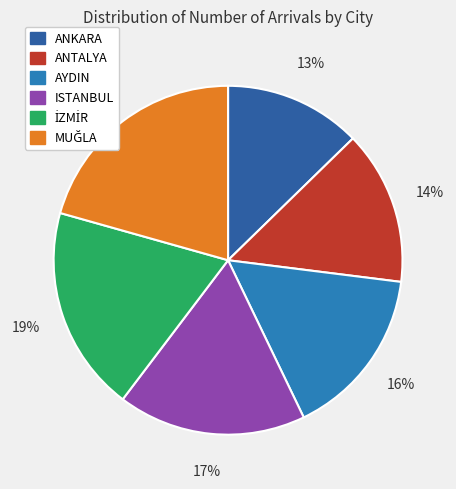

How many segments does this pie chart have?

6